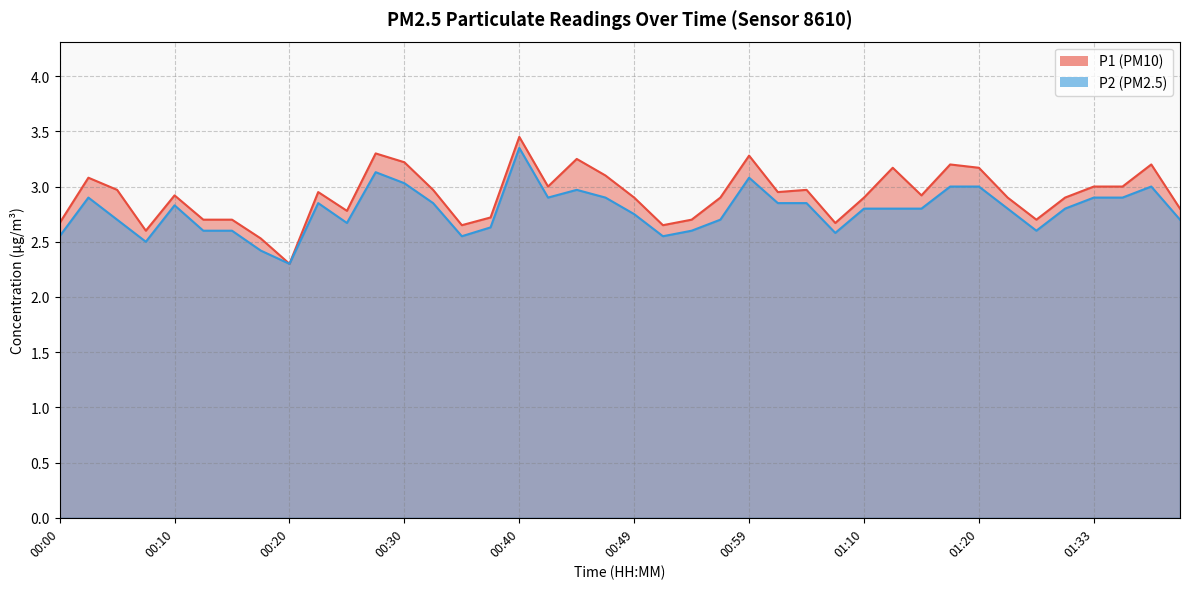

The P1 series shows 2.6 at 00:52. True or false?

True